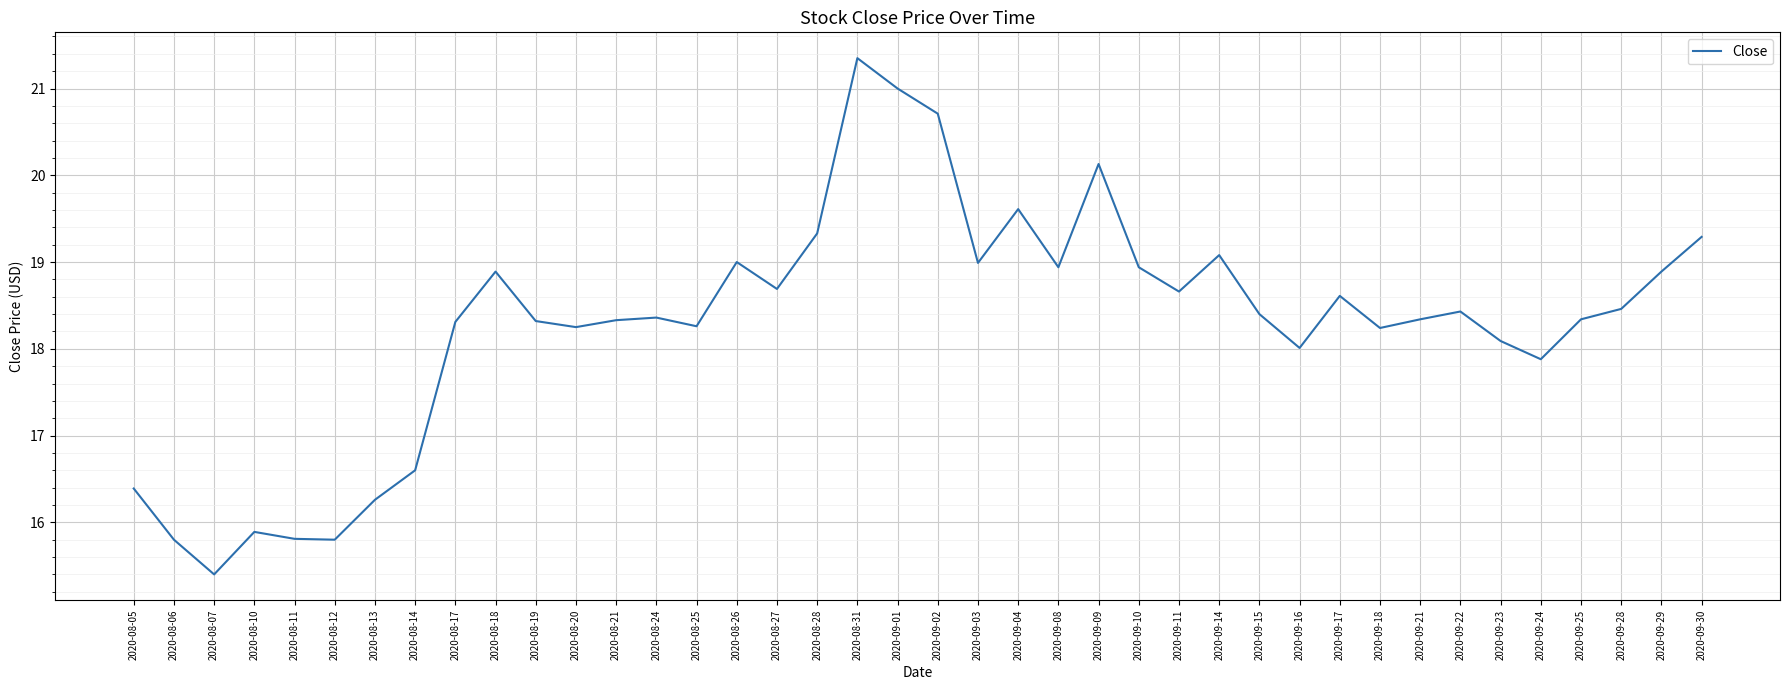

At which label does the data first exceed 18?

2020-08-17